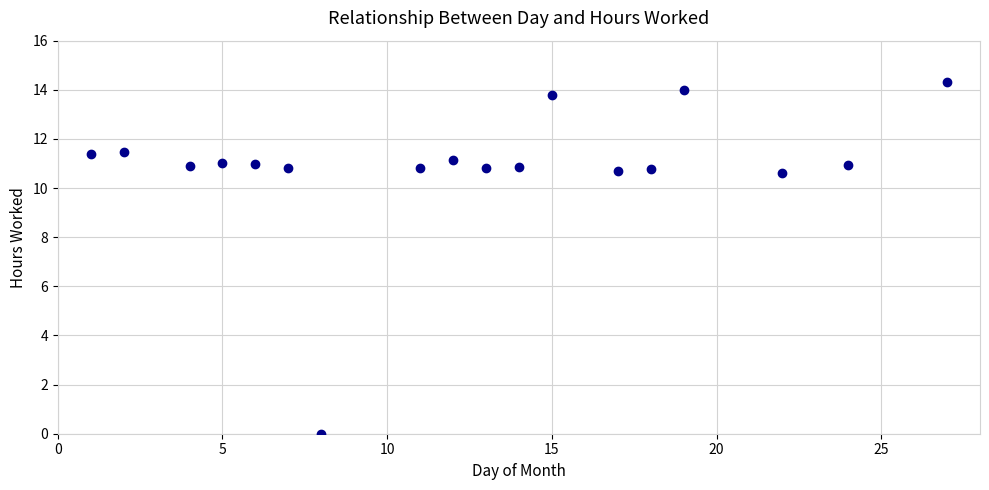

What is the range of Y values (max minus min)?

14.3